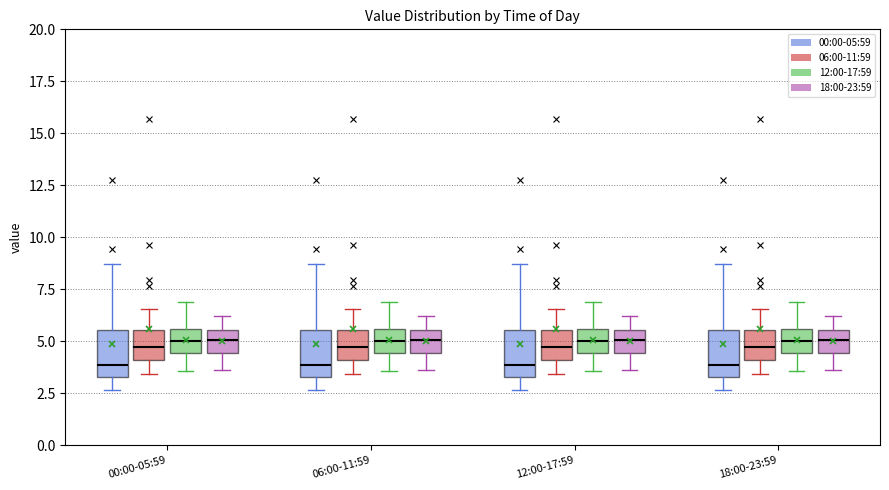

Where does the lower whisker of the box for 18:00-23:59 (12:00-17:59) end on the y-axis? The values are not printed on the chart, so give them approximately, as read against the axis.

3.5